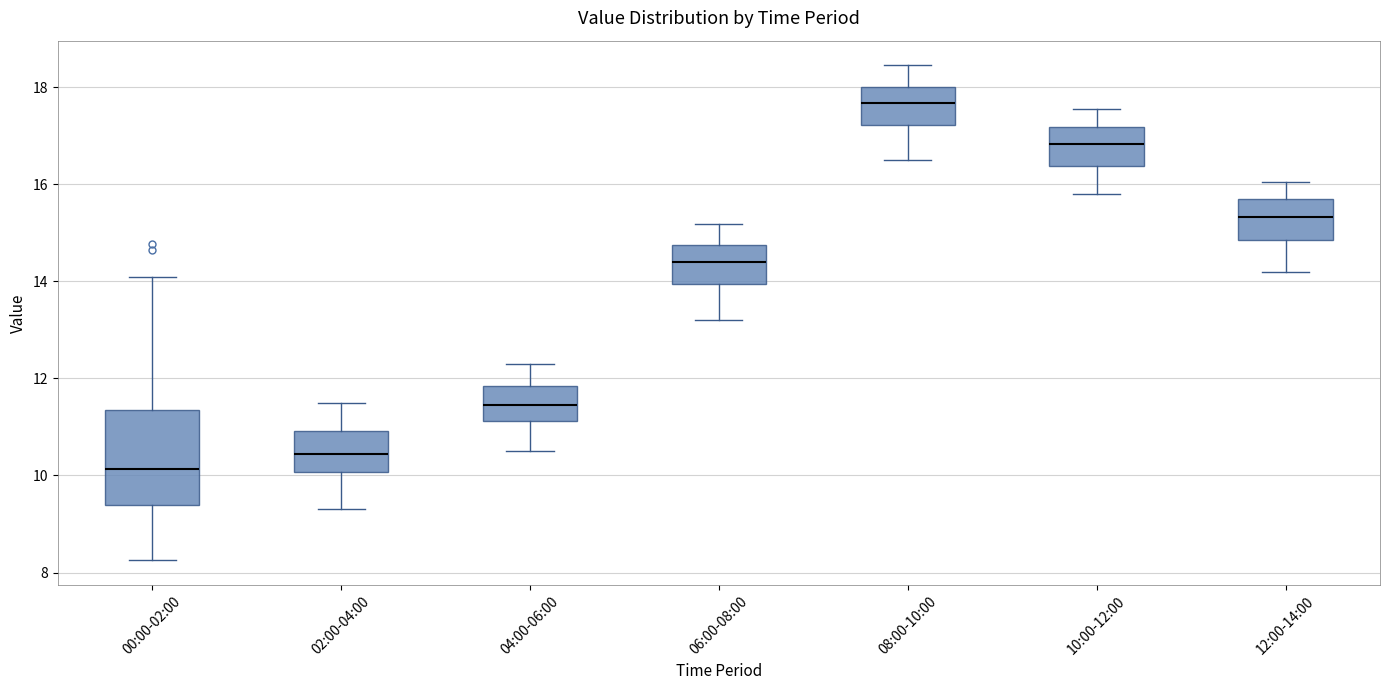

Which box has the lowest median line?

00:00-02:00